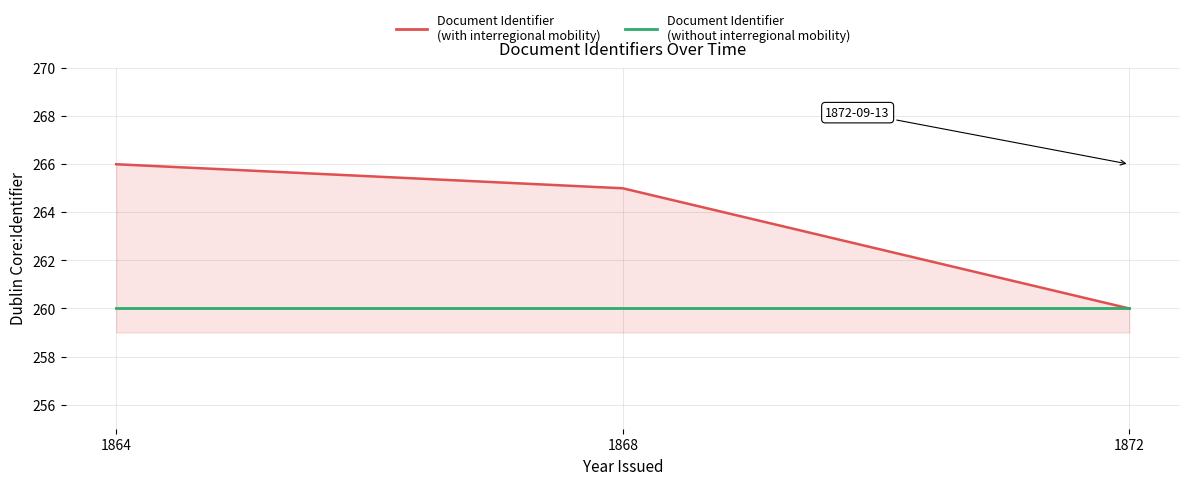

Is the value of Document Identifier (with interregional mobility) at 1868 greater than the value of Document Identifier (without interregional mobility) at 1864?

Yes